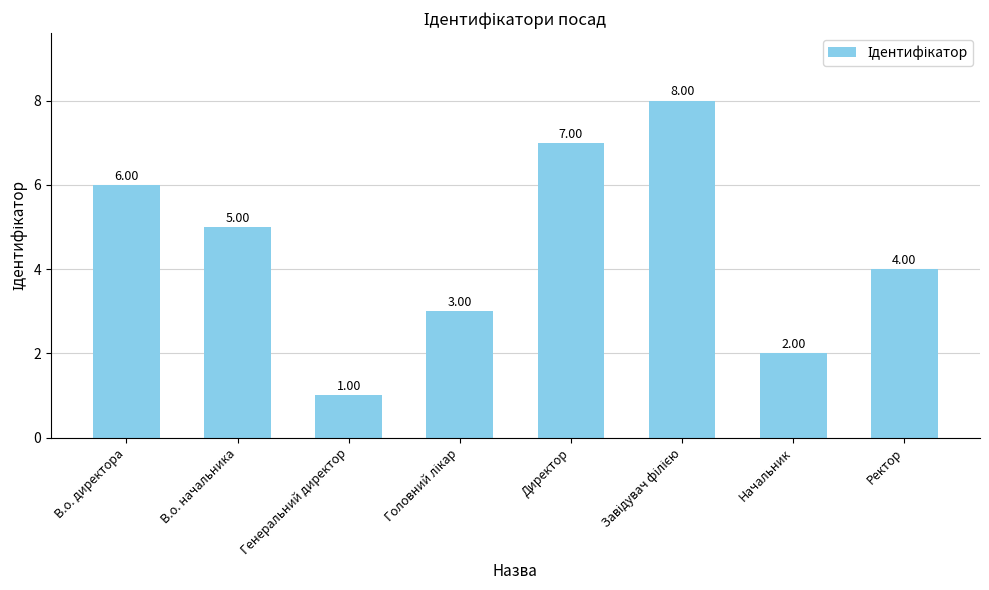

What is the change in value from Директор to Ректор?

-3